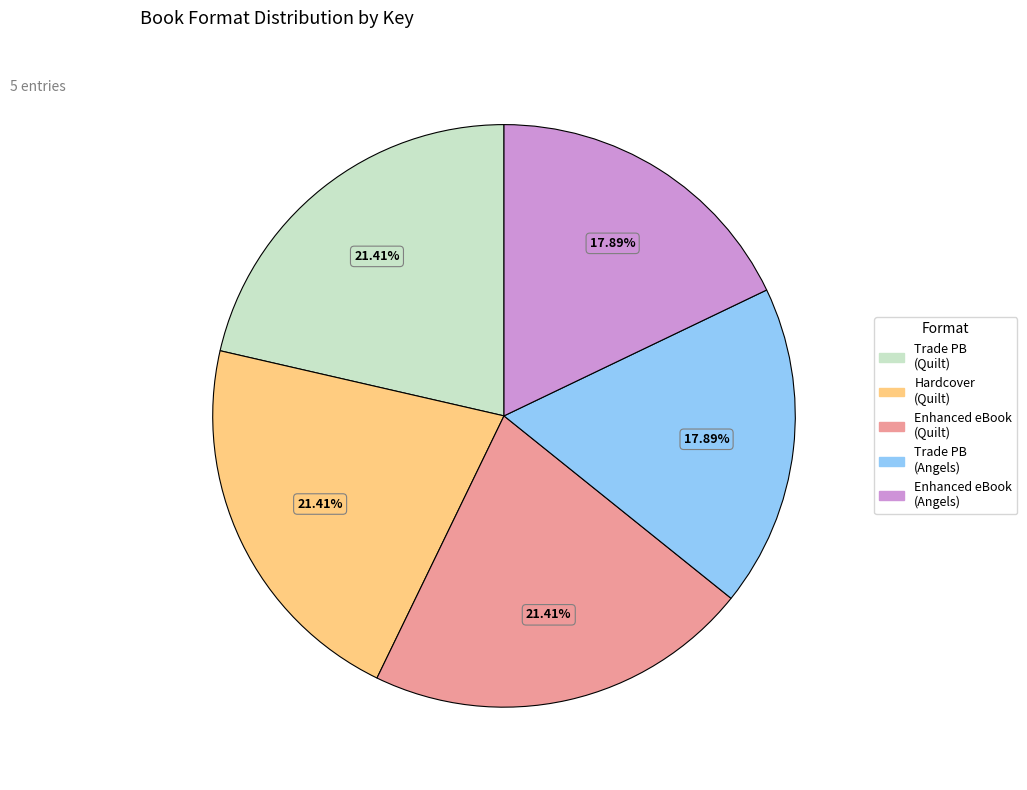

Do Trade PB (Quilt) and Trade PB (Angels) together represent more than half of the pie?

No